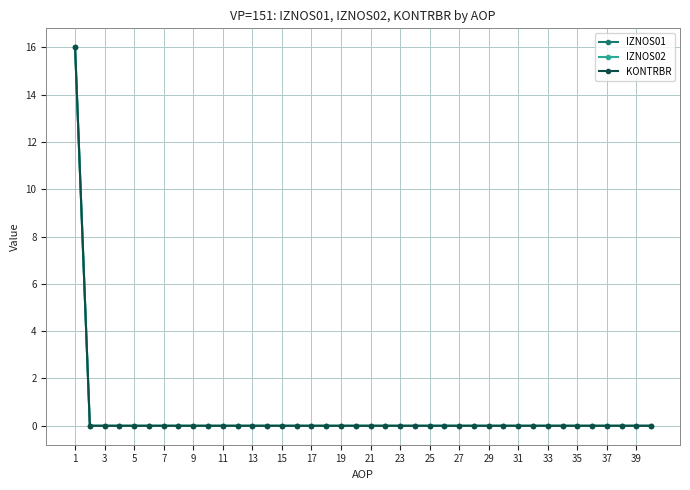

Is this an area chart (filled region under the line)?

No